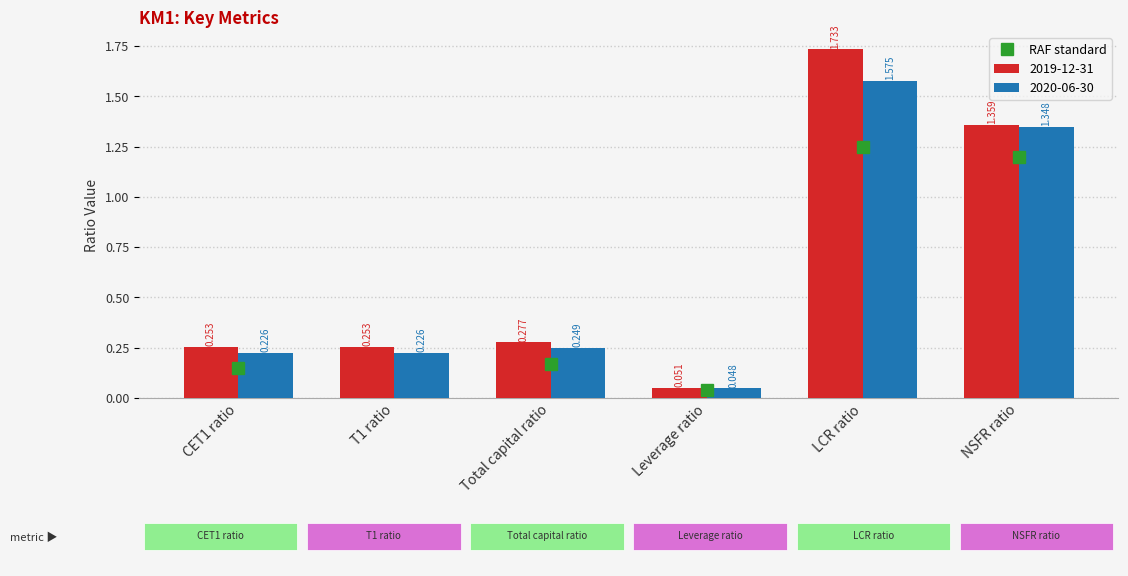

List the series in order of their peak value, highest first.

2019-12-31, 2020-06-30